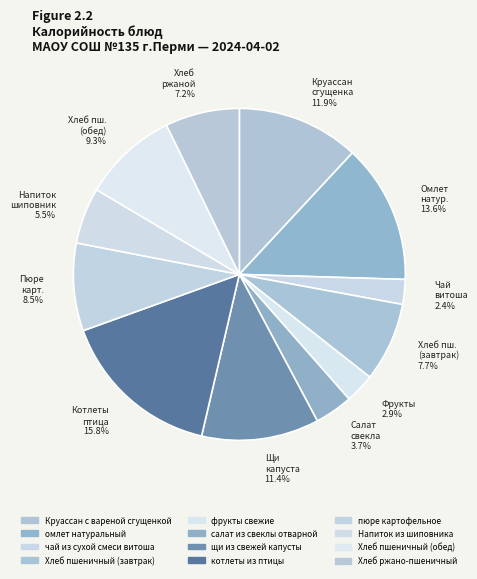

To the nearest percent, what portion does пюре картофельное represent?

9%